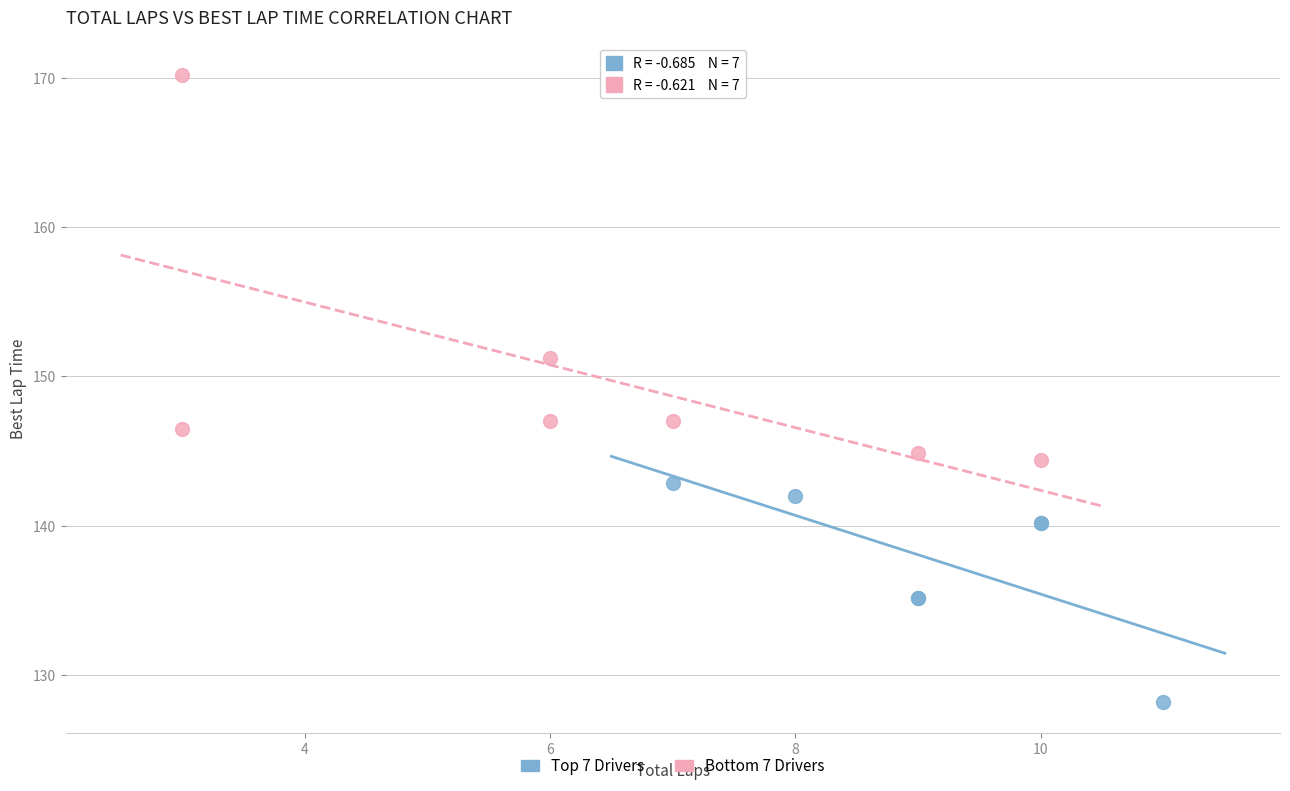

Which series contains the highest Y value?

Bottom 7 Drivers